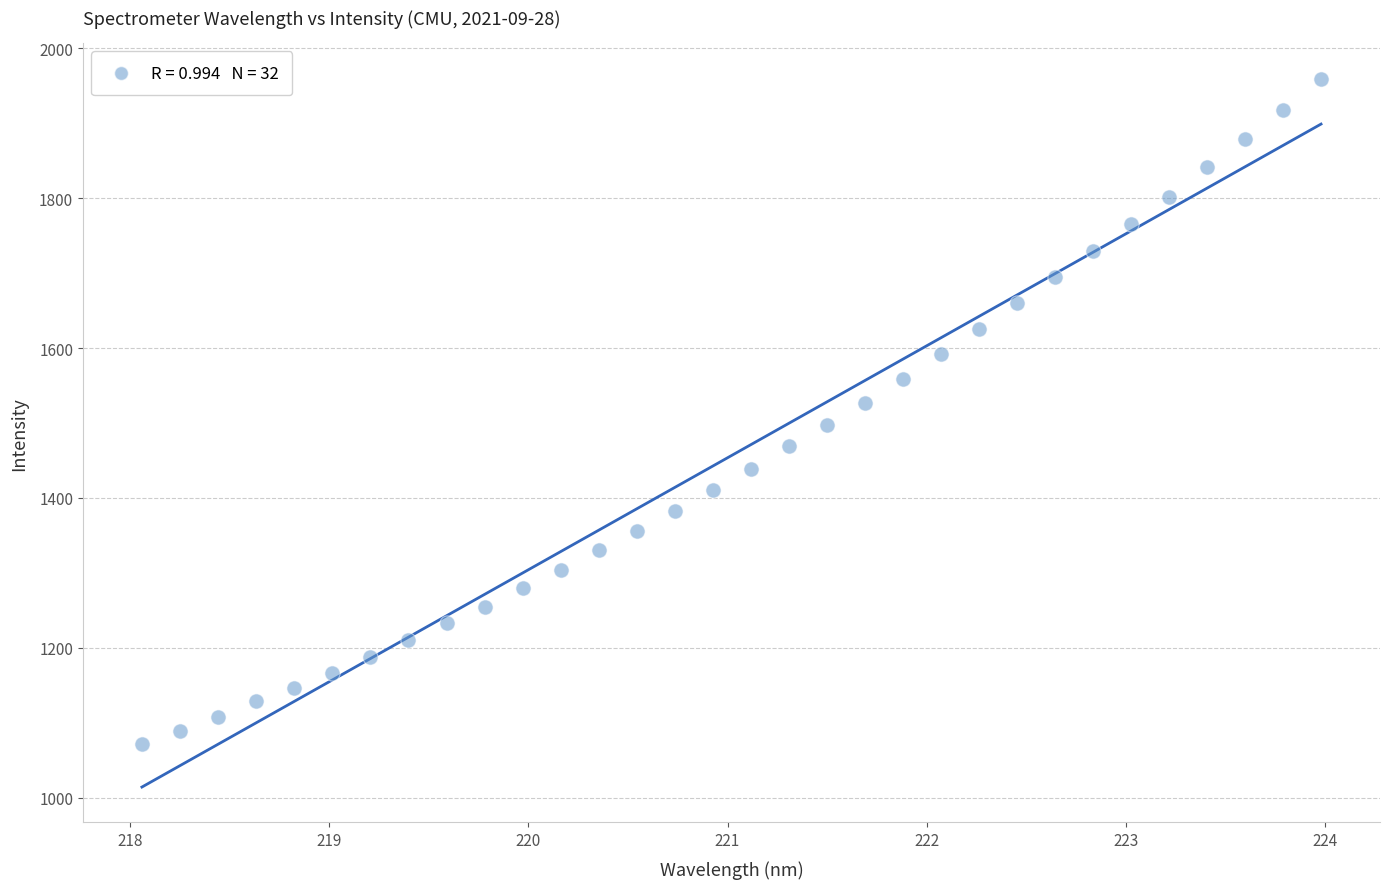

What is the range of X values (max minus min)?

5.9